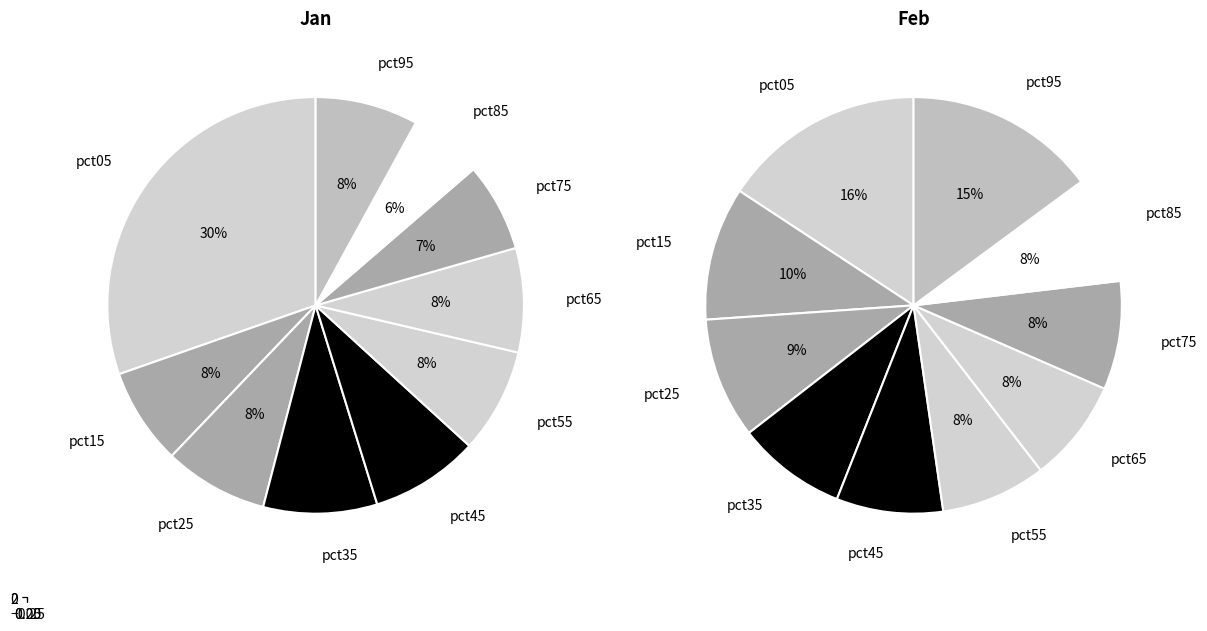

Rank the series by their average value, from highest to lowest.

values_feb, values_jan